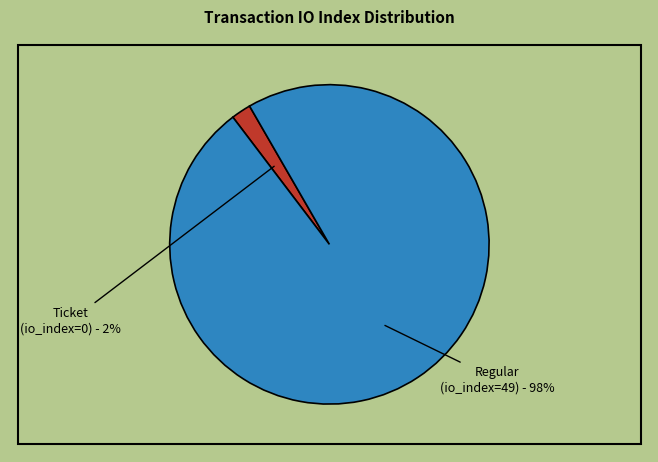

Does any single category account for the majority?

Yes